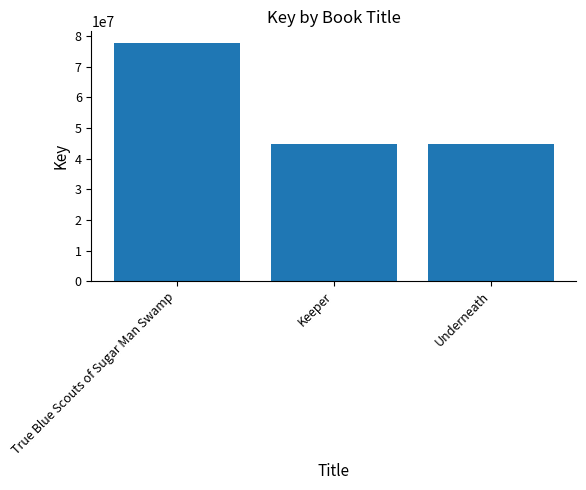

The chart shows a value of 44734568 at Keeper. True or false?

True